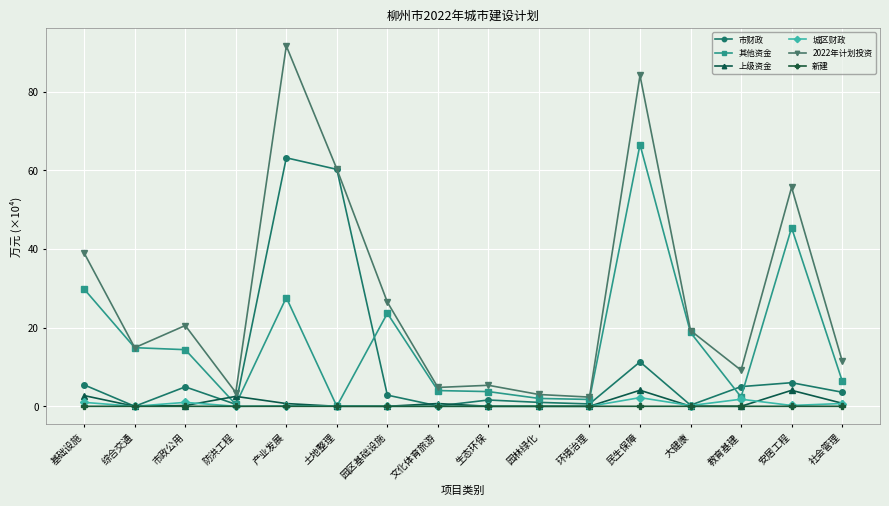

What is the value of the 2022年计划投资 point at the 5th from the left?

91.6